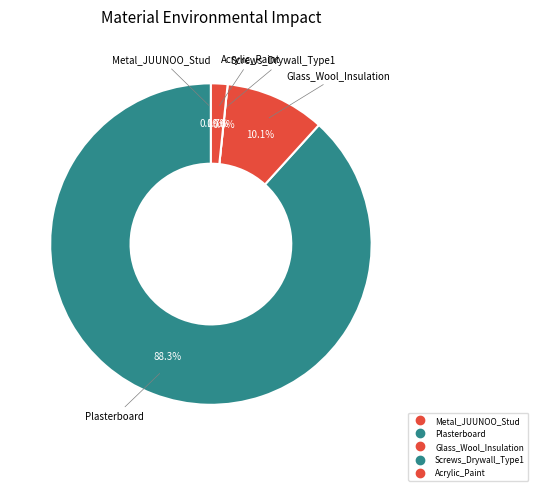

To the nearest percent, what is the average slice percentage?

20%